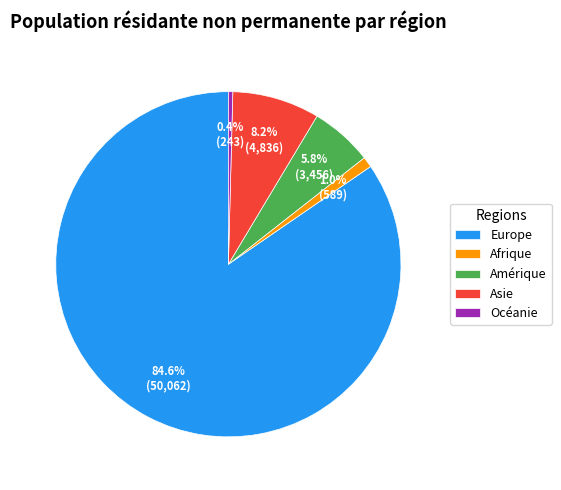

Does Amérique represent more than half of the total?

No